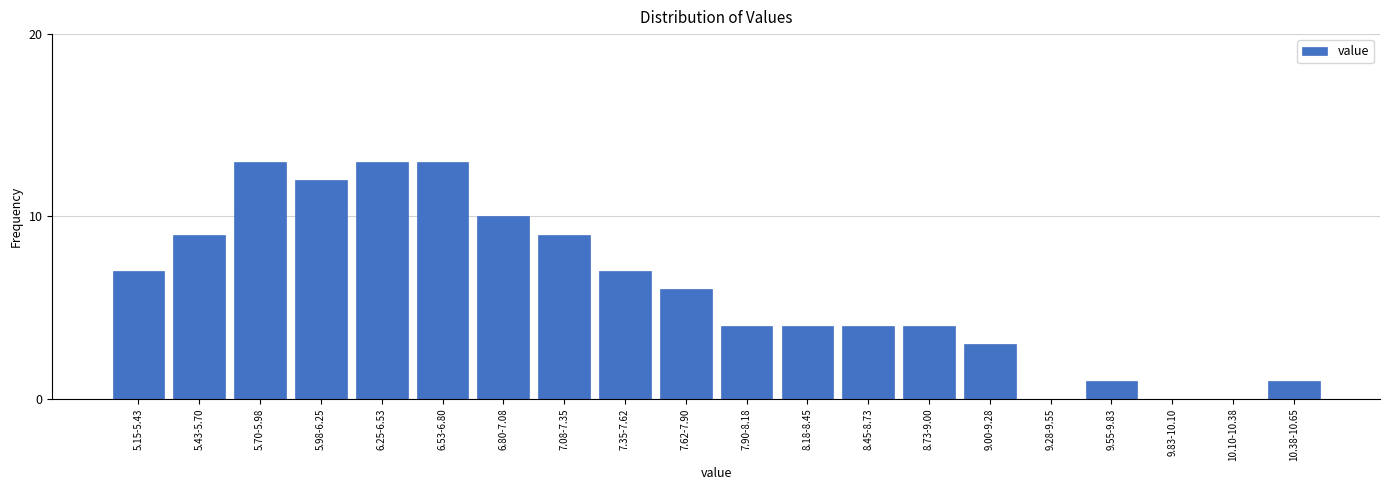

Reading left to right, extract all data points from this chart.

5.15-5.43=7	5.43-5.70=9	5.70-5.98=13	5.98-6.25=12	6.25-6.53=13	6.53-6.80=13	6.80-7.08=10	7.08-7.35=9	7.35-7.62=7	7.62-7.90=6	7.90-8.18=4	8.18-8.45=4	8.45-8.73=4	8.73-9.00=4	9.00-9.28=3	9.28-9.55=0	9.55-9.83=1	9.83-10.10=0	10.10-10.38=0	10.38-10.65=1